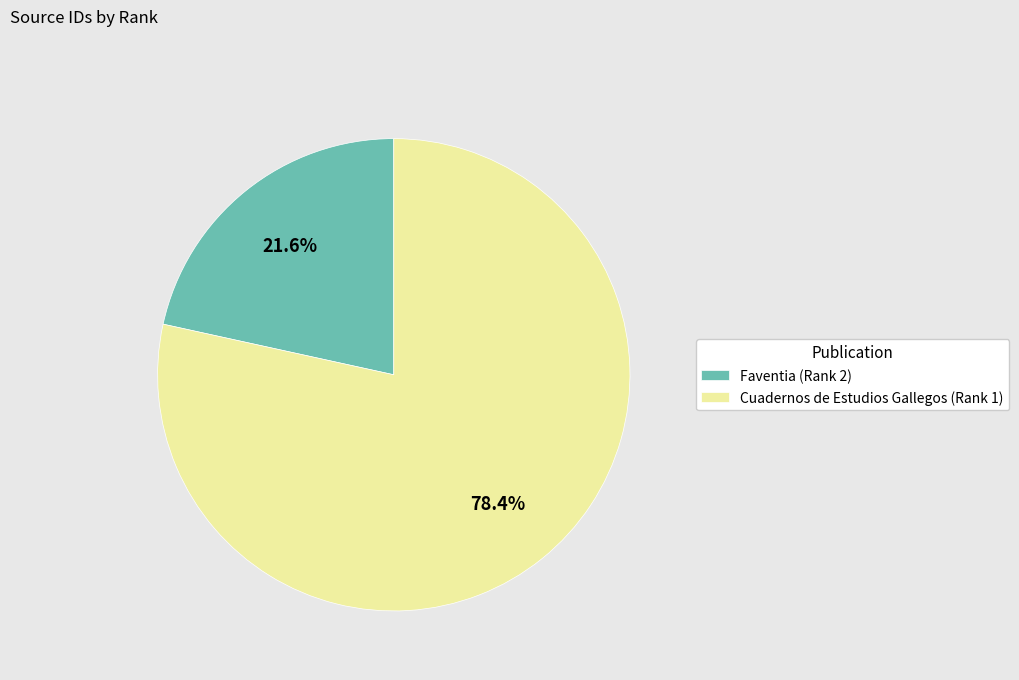

Approximately how many times larger is the value at Faventia (Rank 2) compared to Cuadernos de Estudios Gallegos (Rank 1)?

0.3